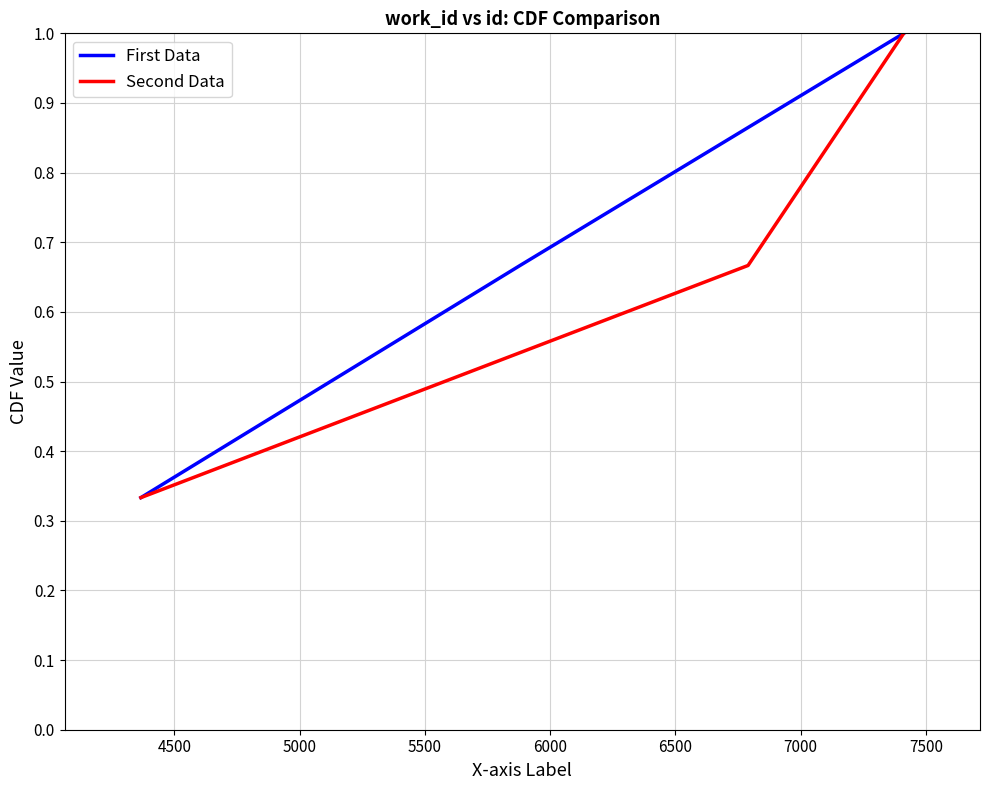

What is the maximum value for Second Data?

1.0